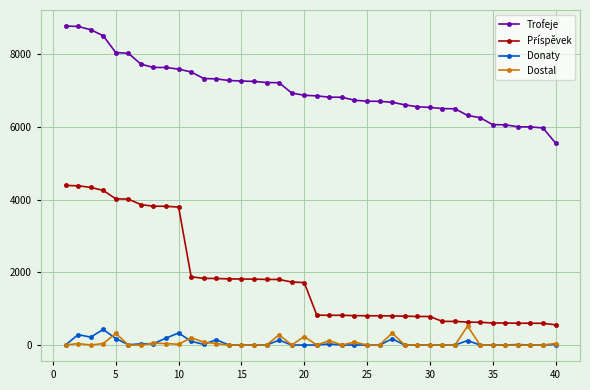

Is this an area chart (filled region under the line)?

No